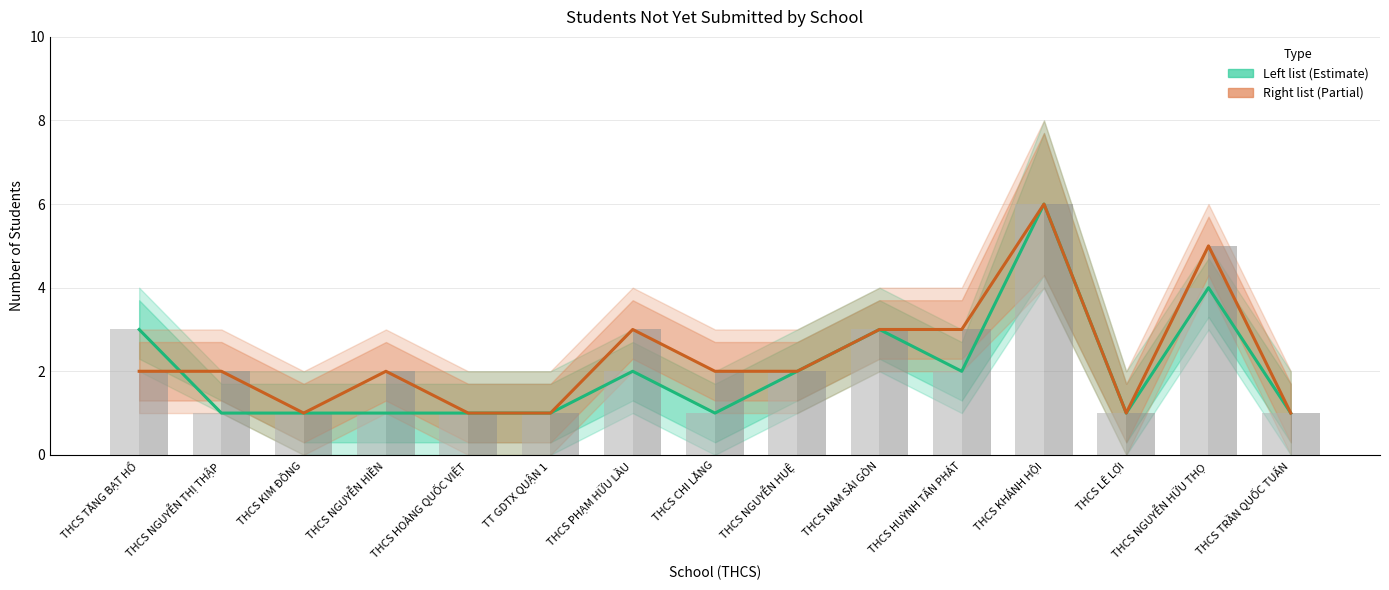

Reading left to right, transcribe all the data shown in this chart.

Left list count: 3	1	1	1	1	1	2	1	2	3	2	6	1	4	1
Right list count: 2	2	1	2	1	1	3	2	2	3	3	6	1	5	1